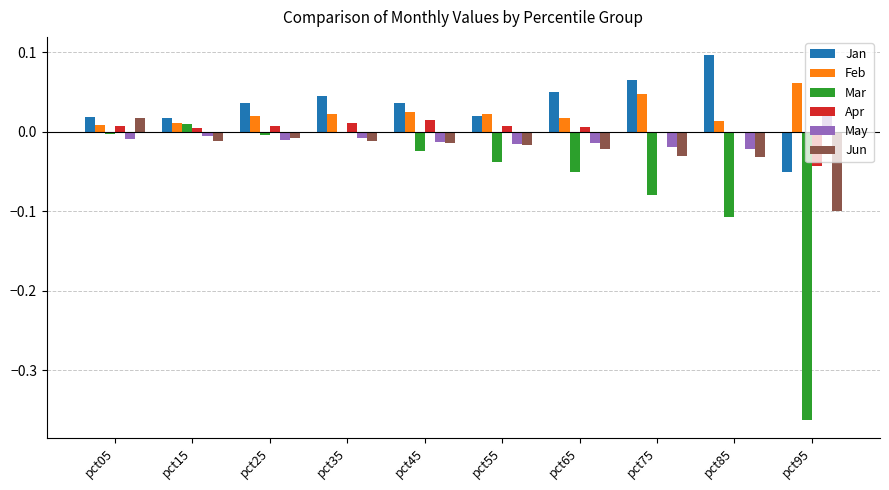

Between pct25 and pct95, which series saw the biggest shift?

Mar